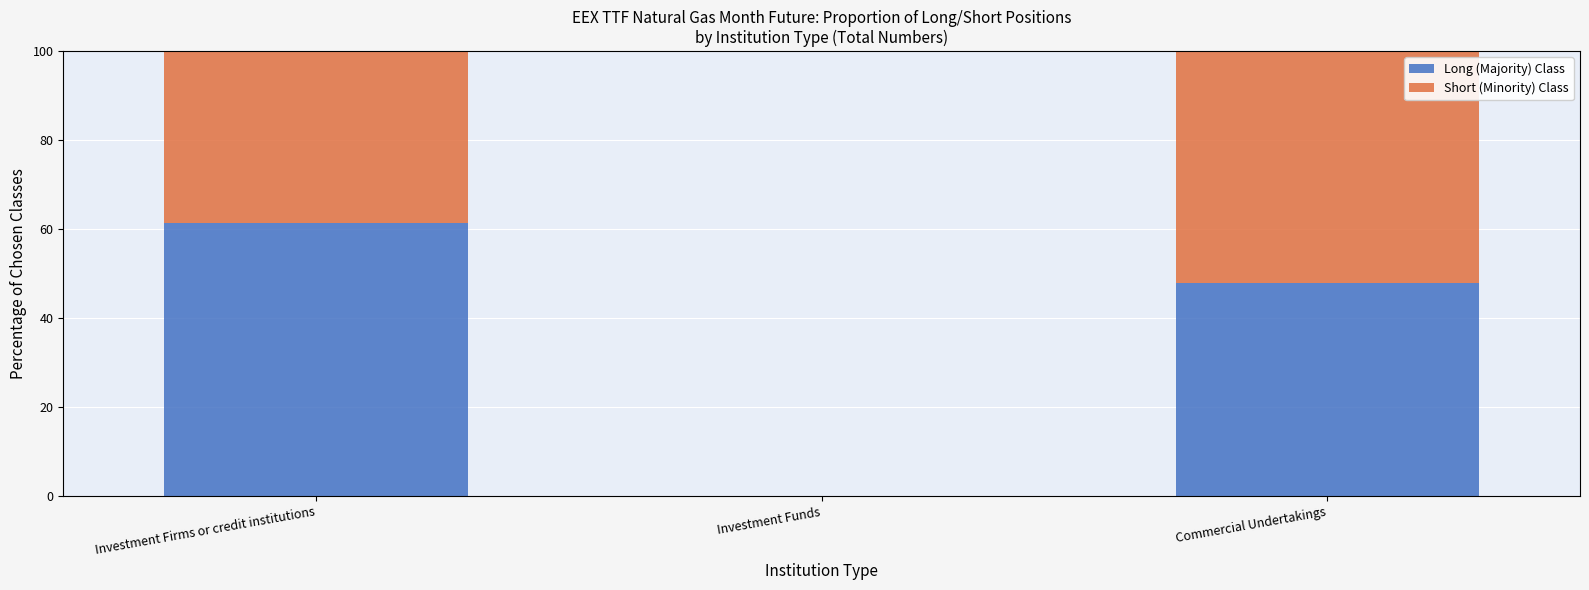

What is the total value across all series at Commercial Undertakings?

100.0